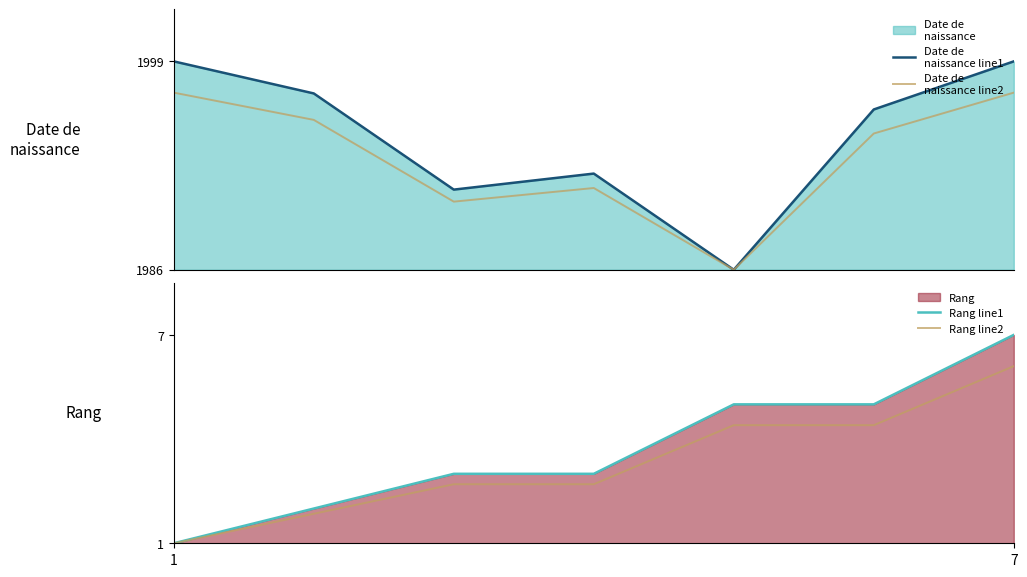

True or false: Date de
naissance line2 and Date de
naissance line1 intersect in this chart.

False